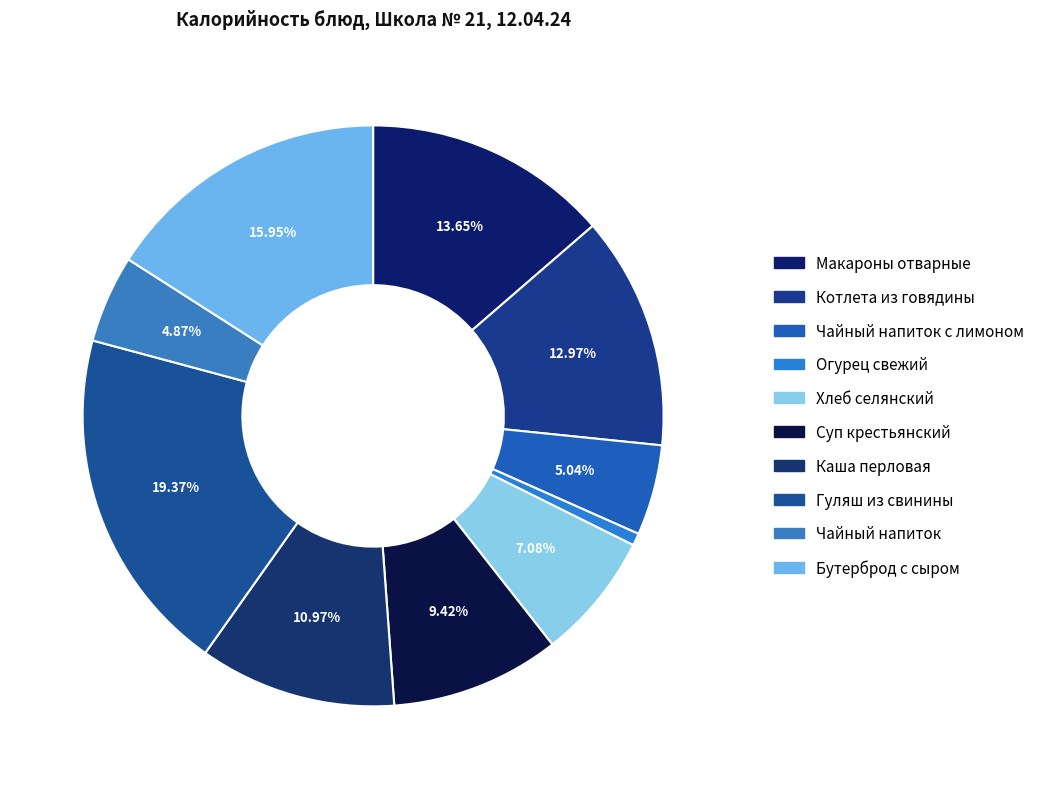

True or false: Котлета из говядины accounts for 4% of the total.

False